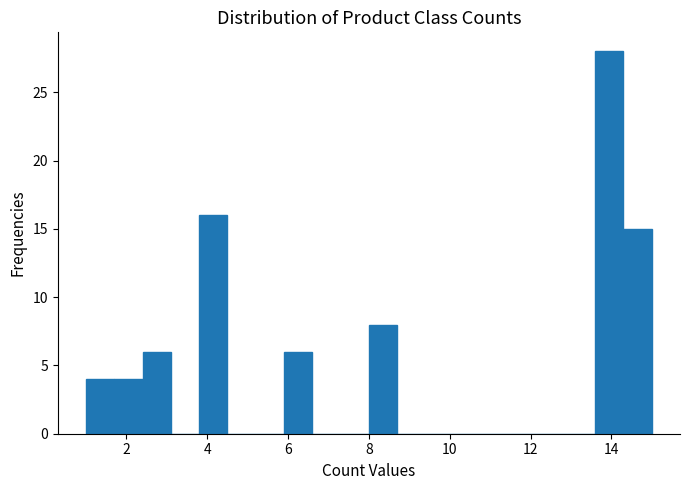

Read against the x-axis, roughly where is the centre of the tallest bar?

14.0